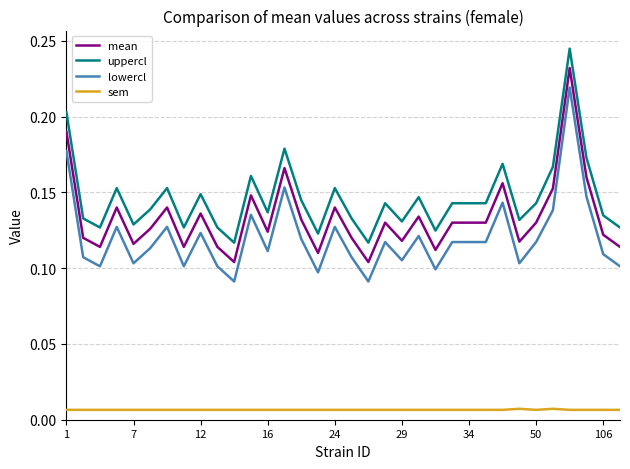

What are all the series names shown in the legend?

mean, uppercl, lowercl, sem